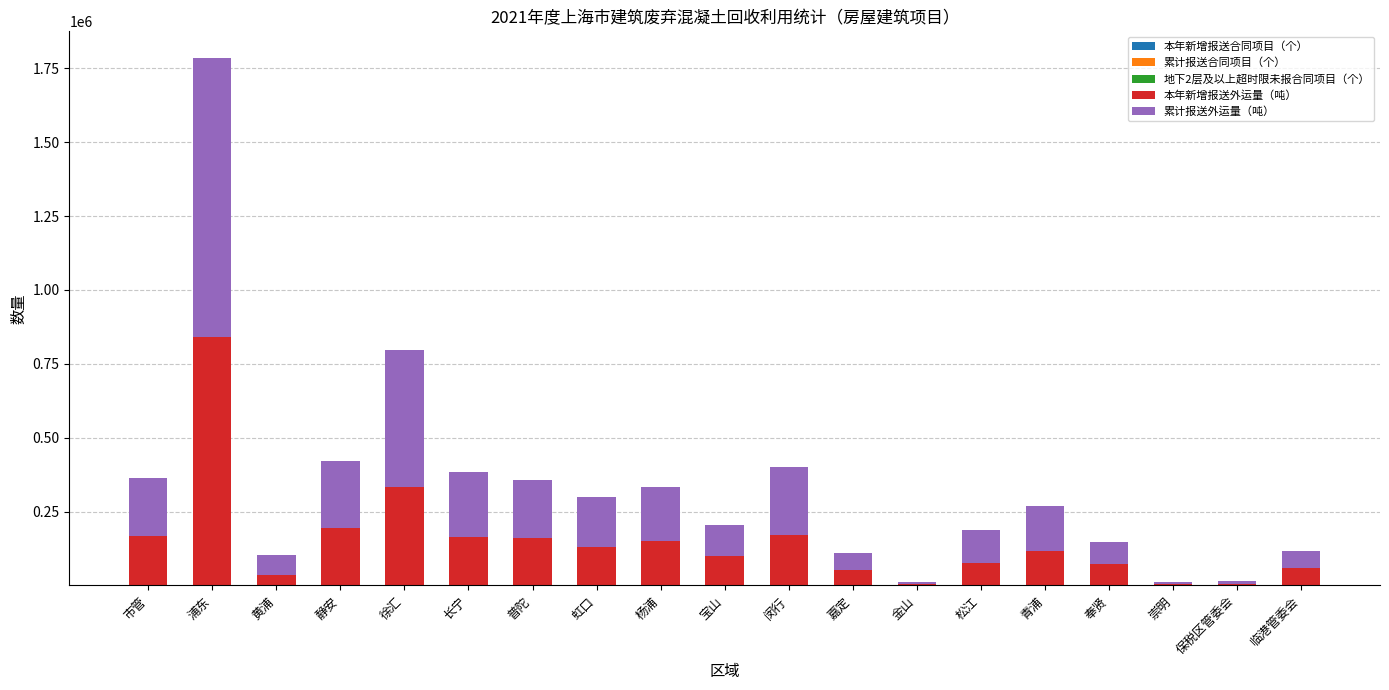

At which category is the sum across all series the highest?

浦东